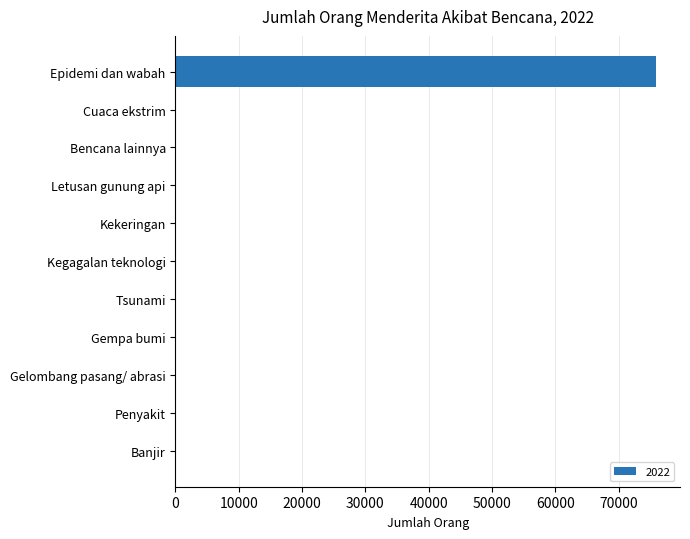

What is the sum of all values?

75896